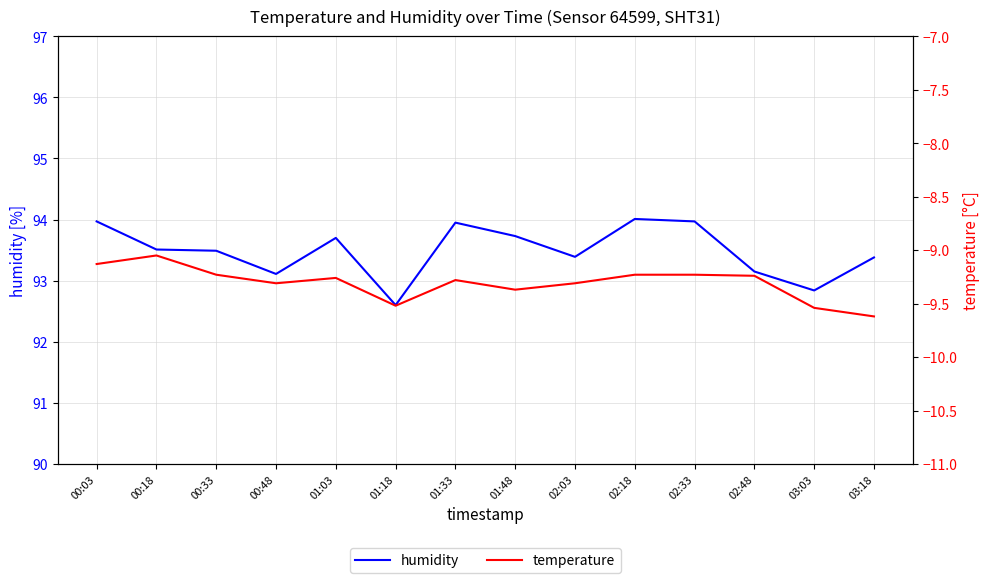

What is the smallest value displayed?

-9.6